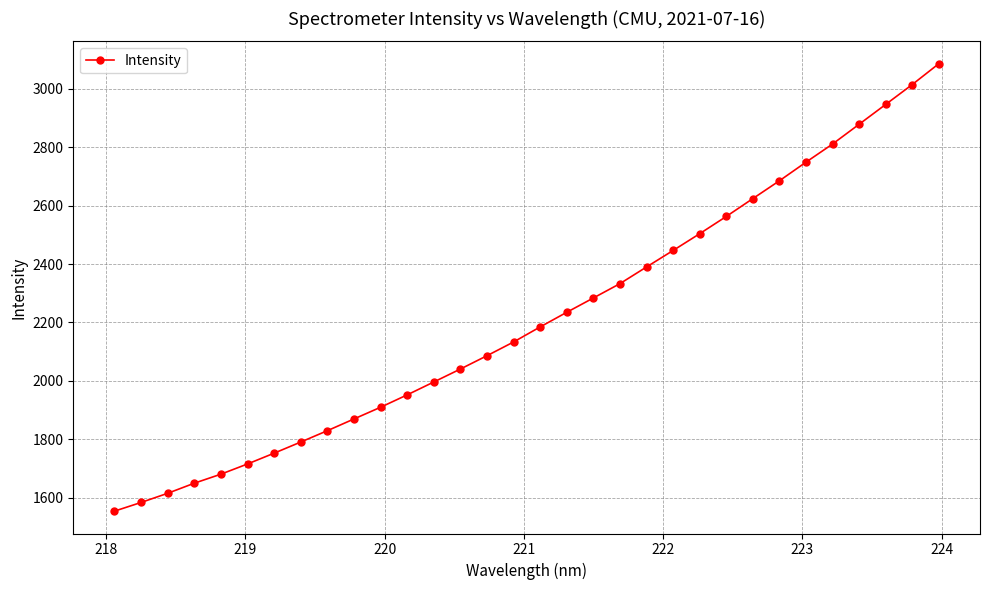

What is the greatest value displayed?

3085.4